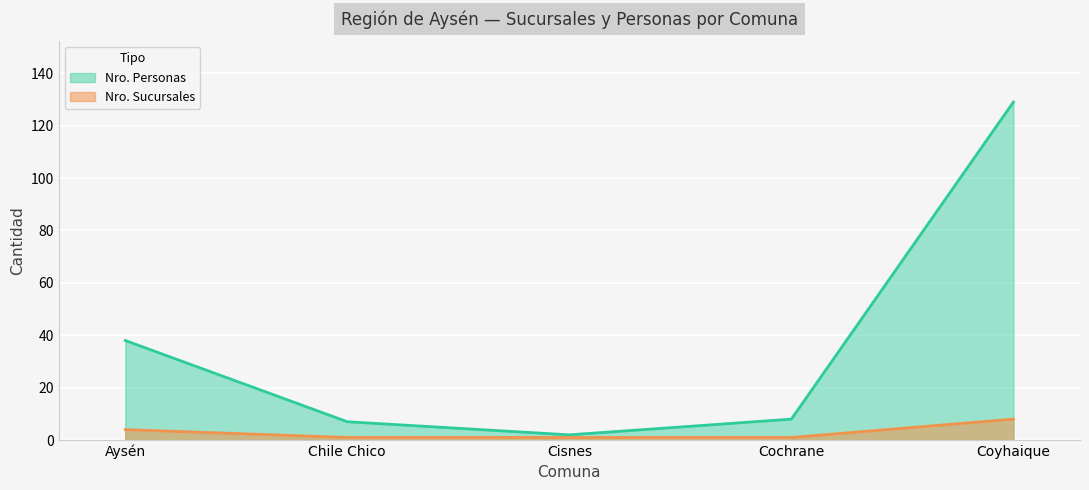

The Nro. Sucursales series shows 7 at Aysén. True or false?

False